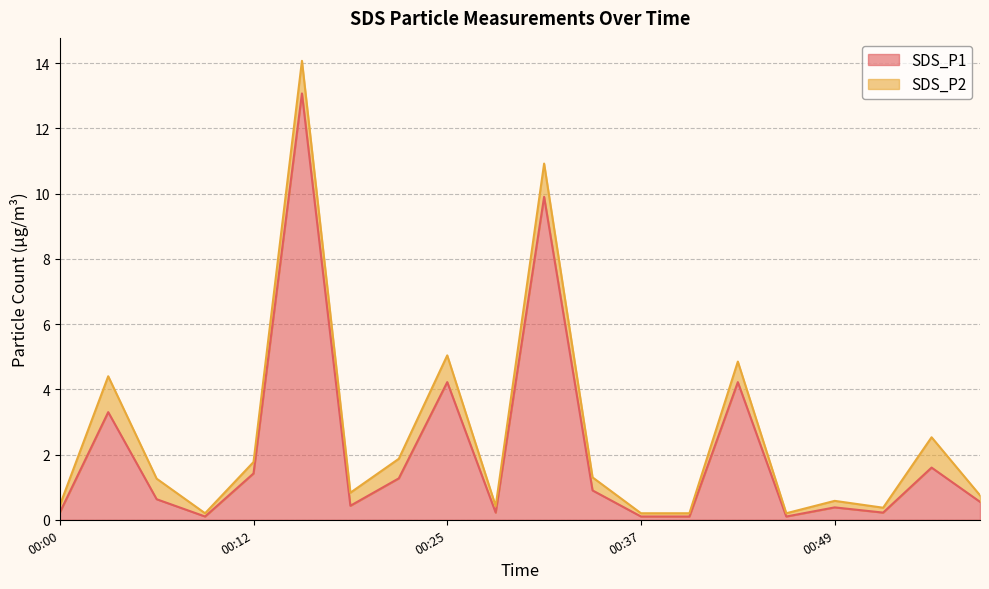

Reading left to right, list all the values displayed in this chart.

00:00=0.2	00:03=3.3	00:06=0.6	00:09=0.1	00:12=1.4	00:15=13.1	00:18=0.4	00:21=1.3	00:25=4.2	00:28=0.2	00:31=9.9	00:34=0.9	00:37=0.1	00:40=0.1	00:43=4.2	00:46=0.1	00:49=0.4	00:52=0.2	00:55=1.6	00:58=0.6